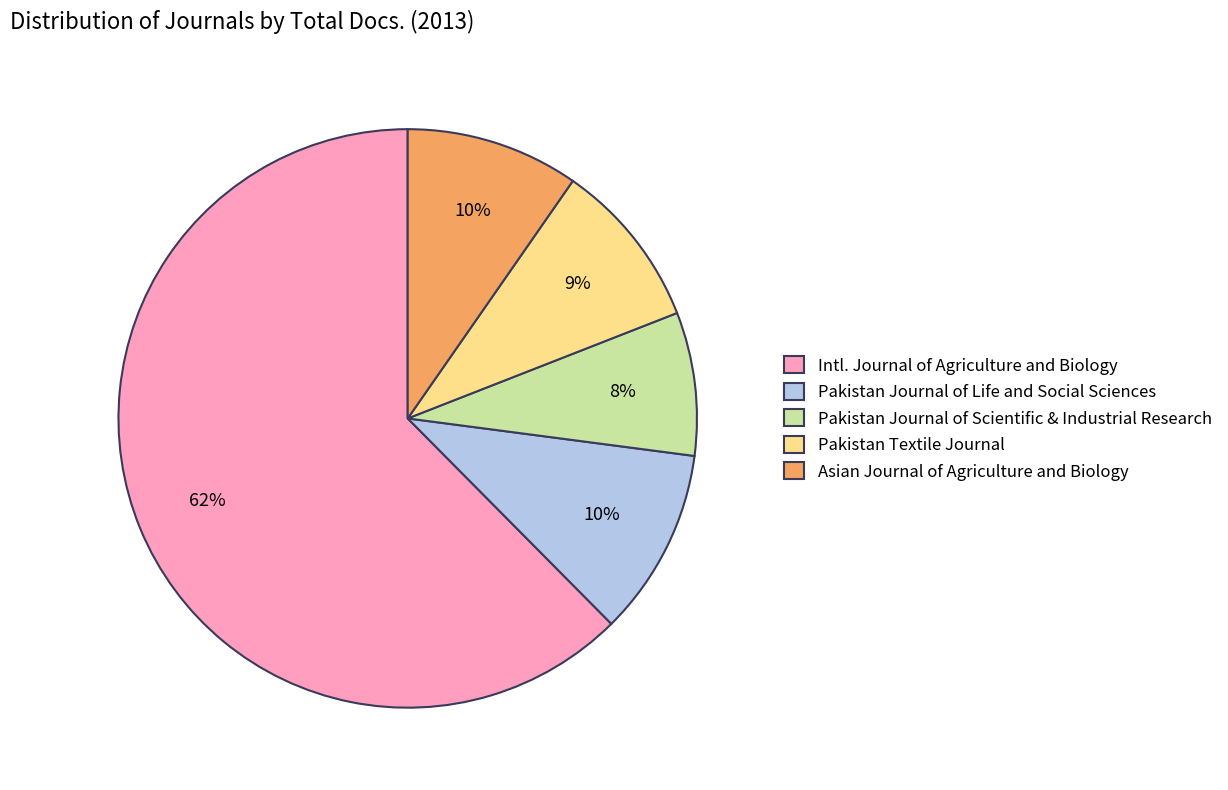

Count the number of slices in the pie.

5